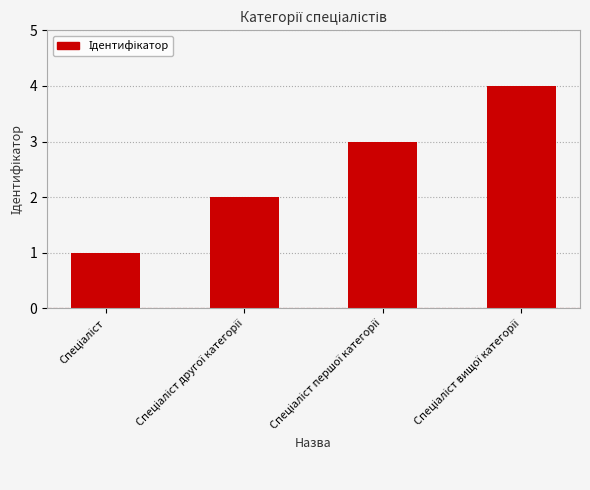

What is the sum of all values?

10